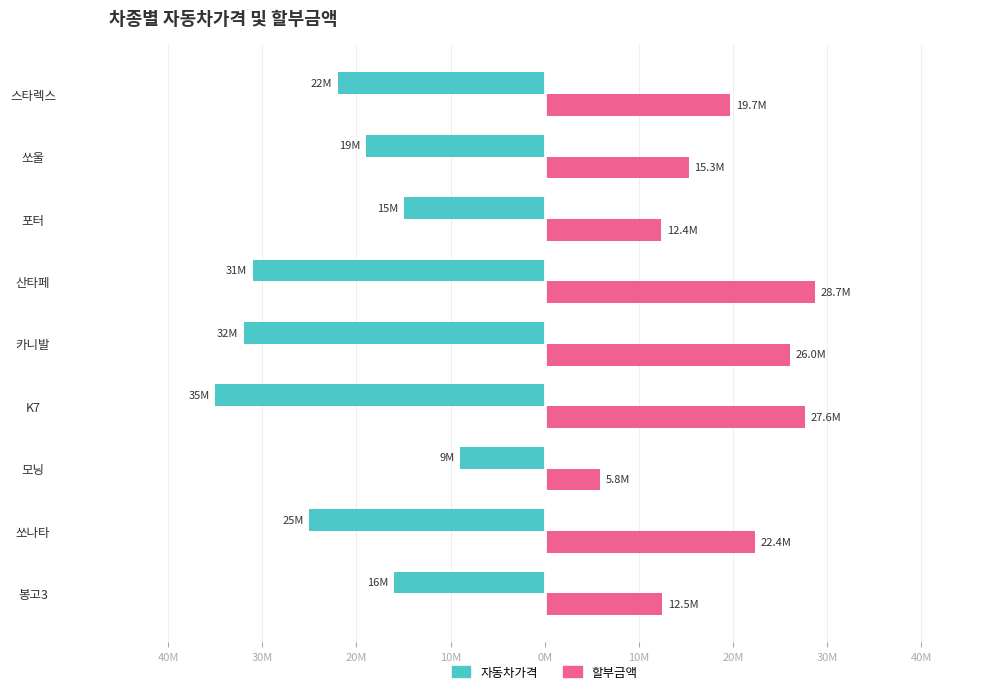

What are all the series names shown in the legend?

자동차가격, 할부금액